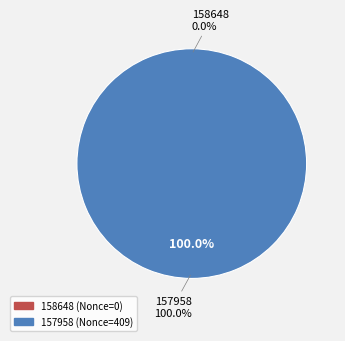

Which slice is the largest?

157958